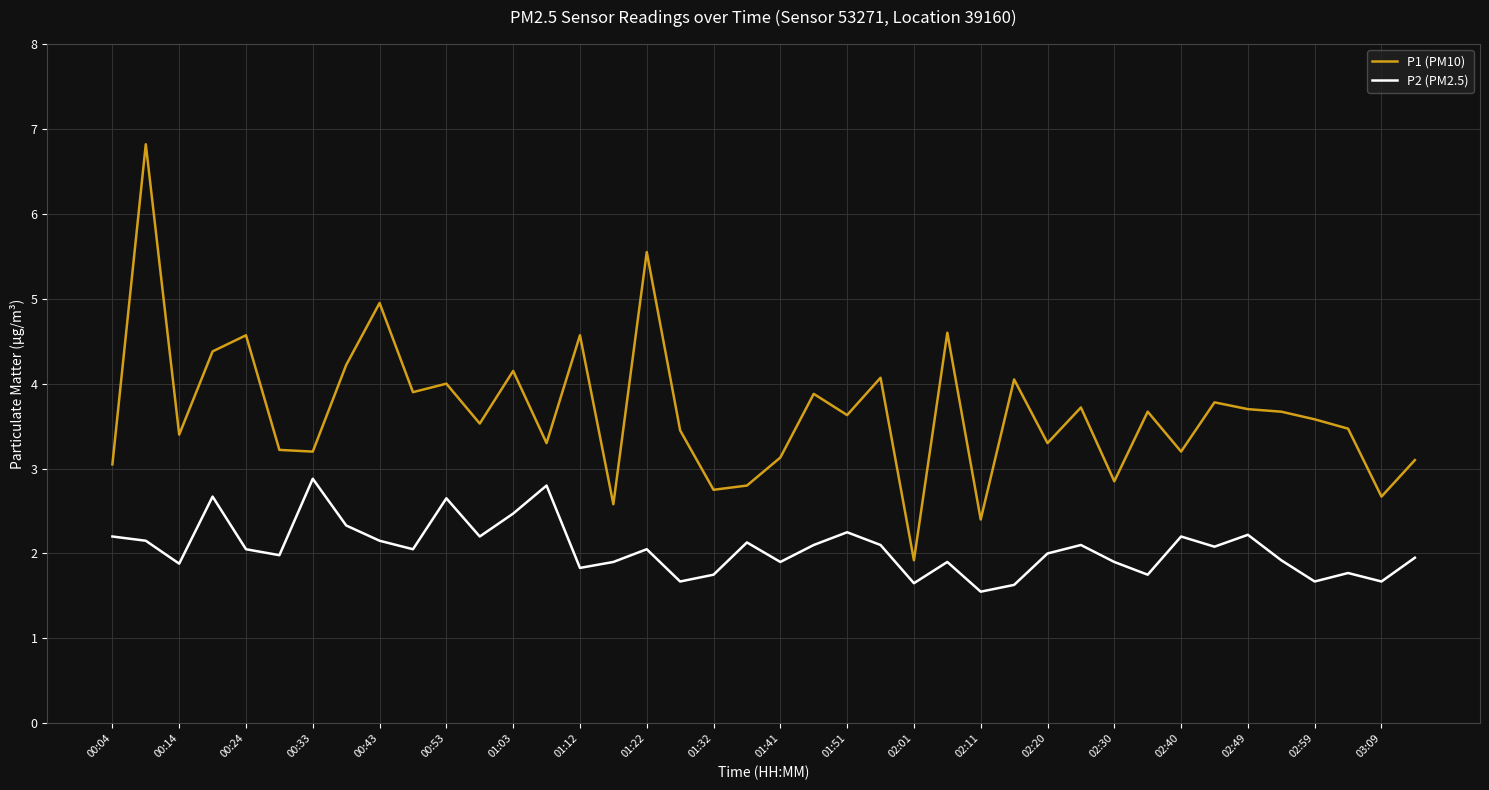

What is the maximum value shown in the chart?

6.8